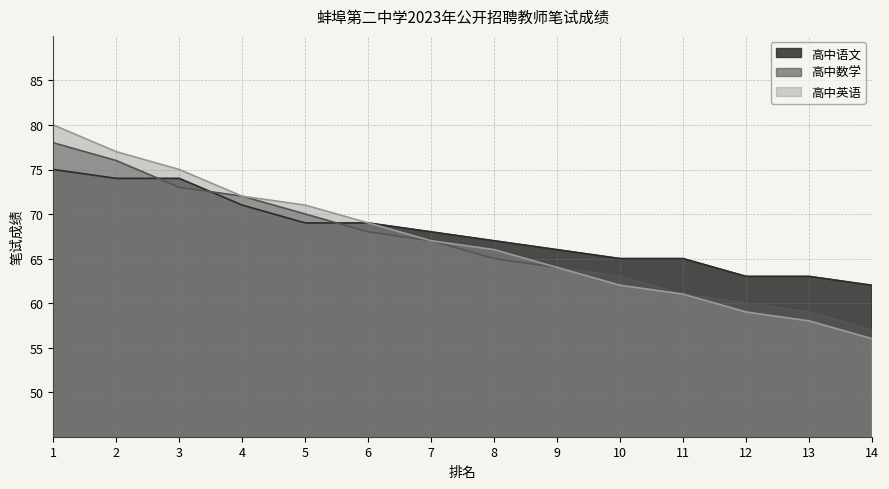

What is the total value across all series at 2?

227